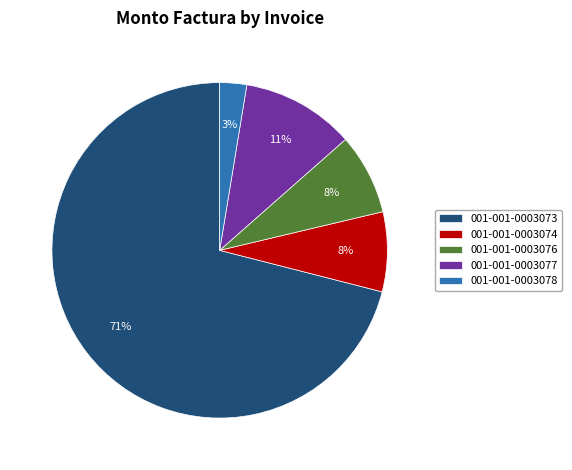

Is it true that 001-001-0003078 is 3% of the pie?

True